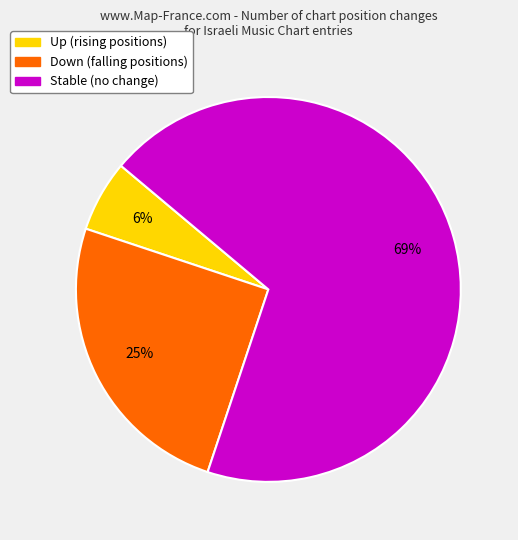

To the nearest percent, what is the difference between the largest and smallest slice percentages?

63%